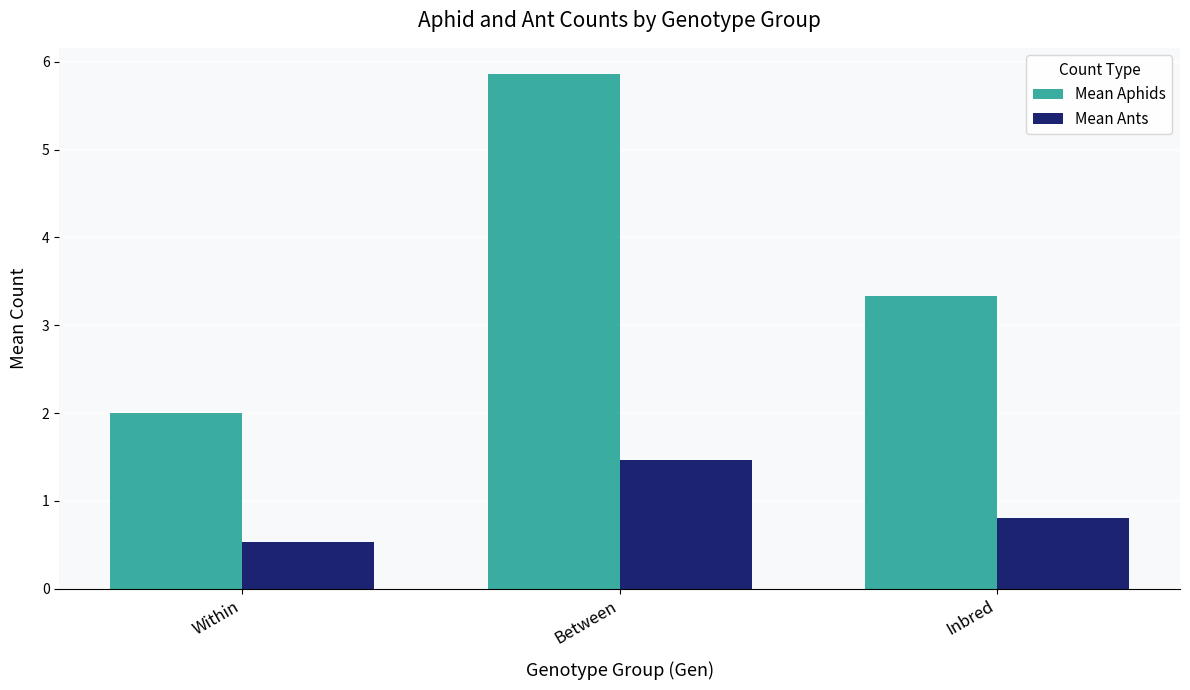

Between Between and Inbred, which series saw the biggest shift?

Mean Aphids